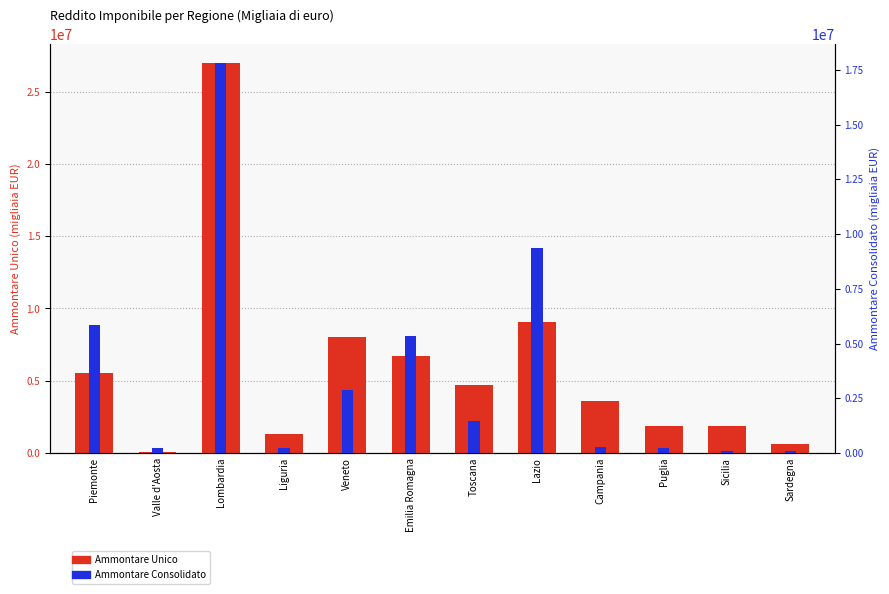

Rank the series at Toscana from lowest to highest value.

Ammontare Consolidato, Ammontare Unico